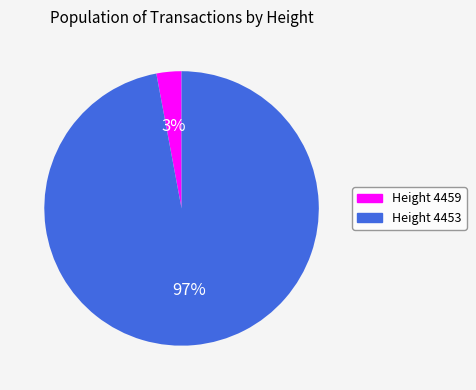

To the nearest percent, what is the average slice percentage?

50%